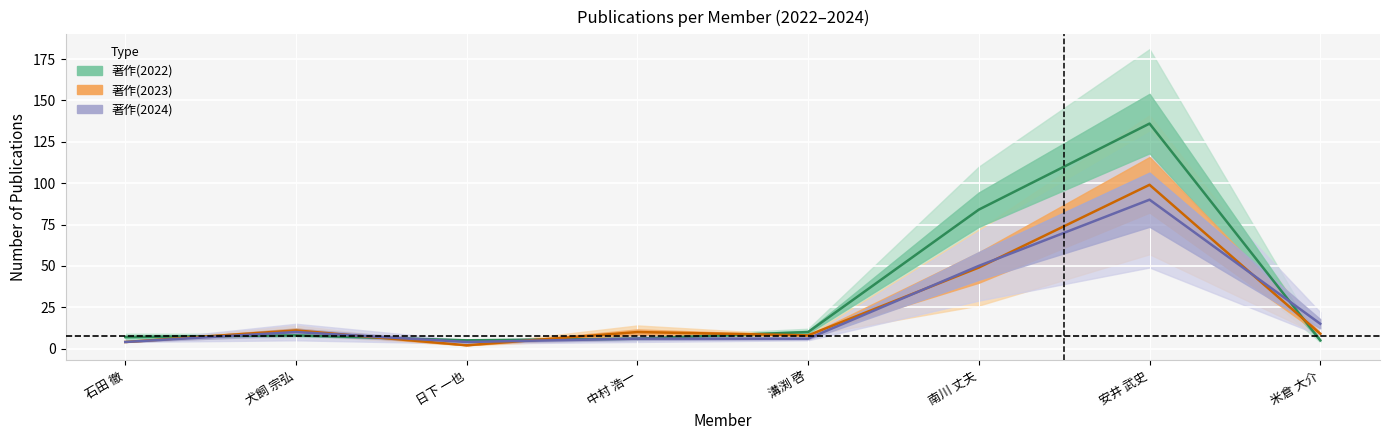

What is the sum of the 著作(2024) values at 米倉 大介 and 溝渕 啓?

21